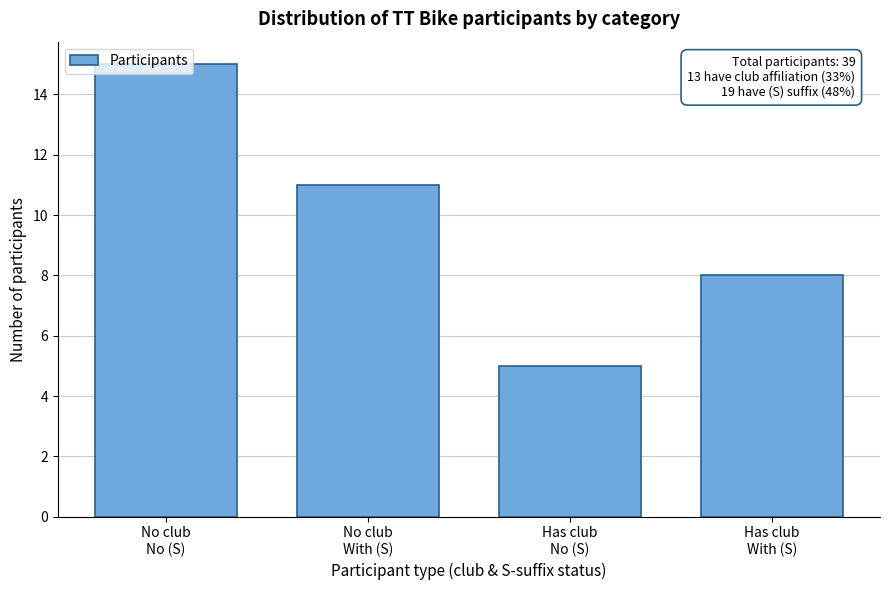

What is the difference between the maximum and minimum values?

10